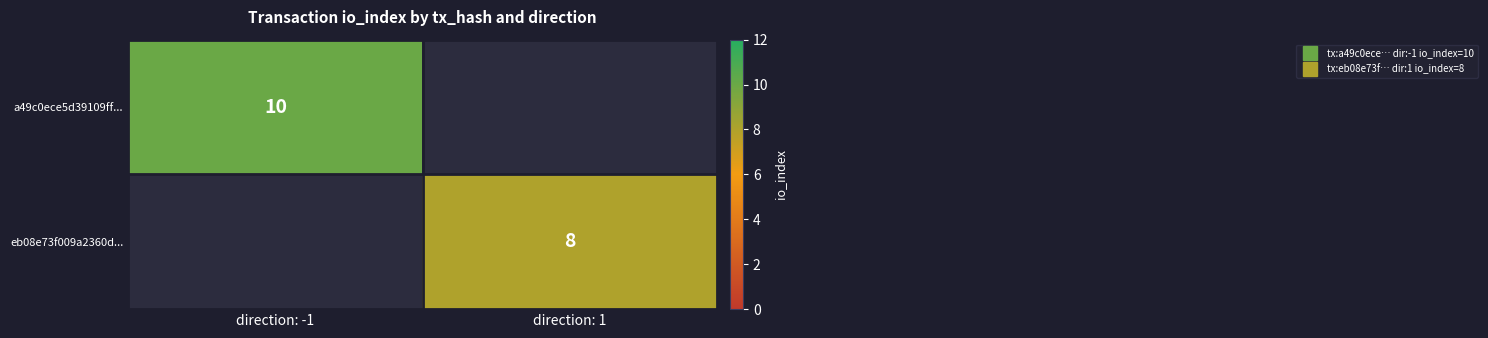

How many positive values does the eb08e73f009a2360d... series have?

1